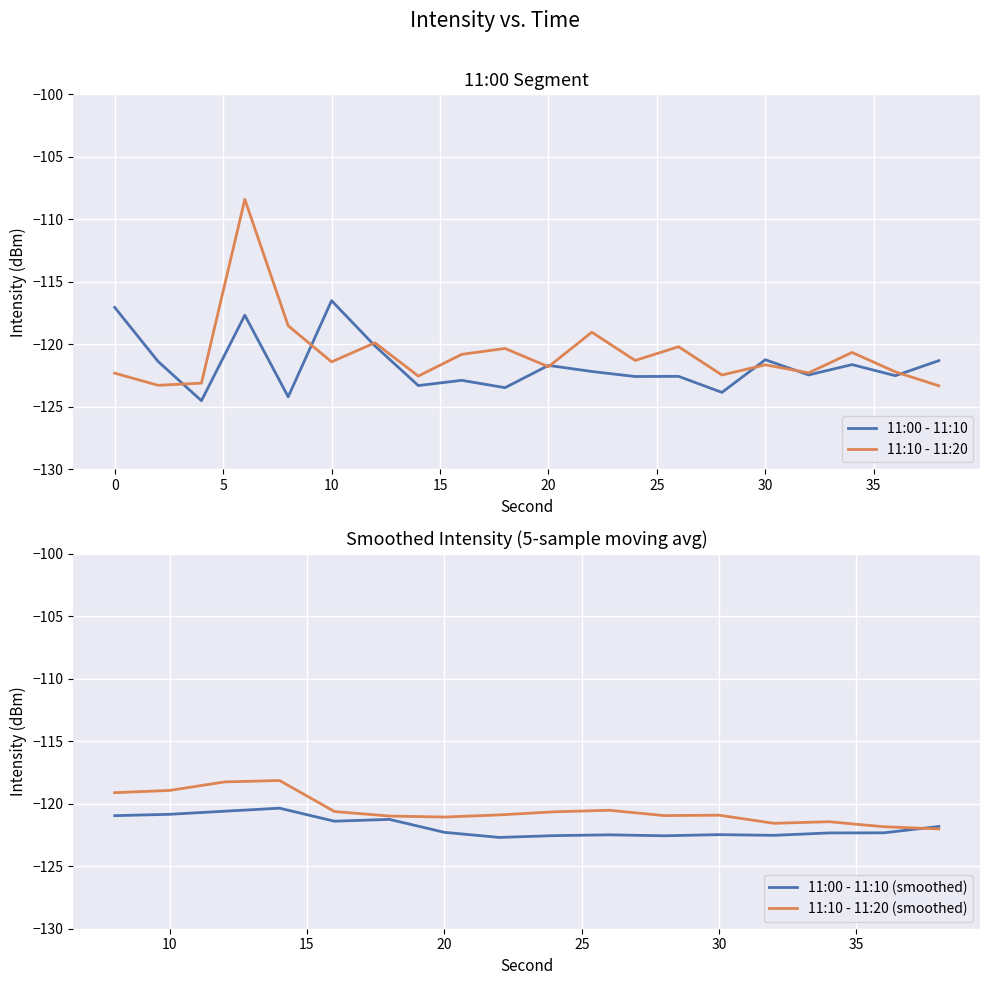

True or false: 11:10 - 11:20 has a value of -121.4 at 10.

True